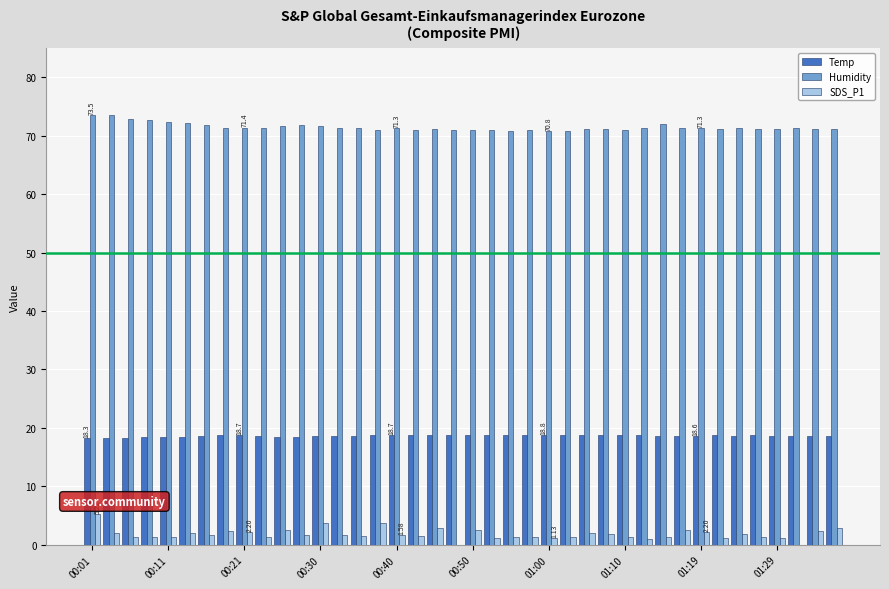

Which series has the largest total across all categories?

Humidity